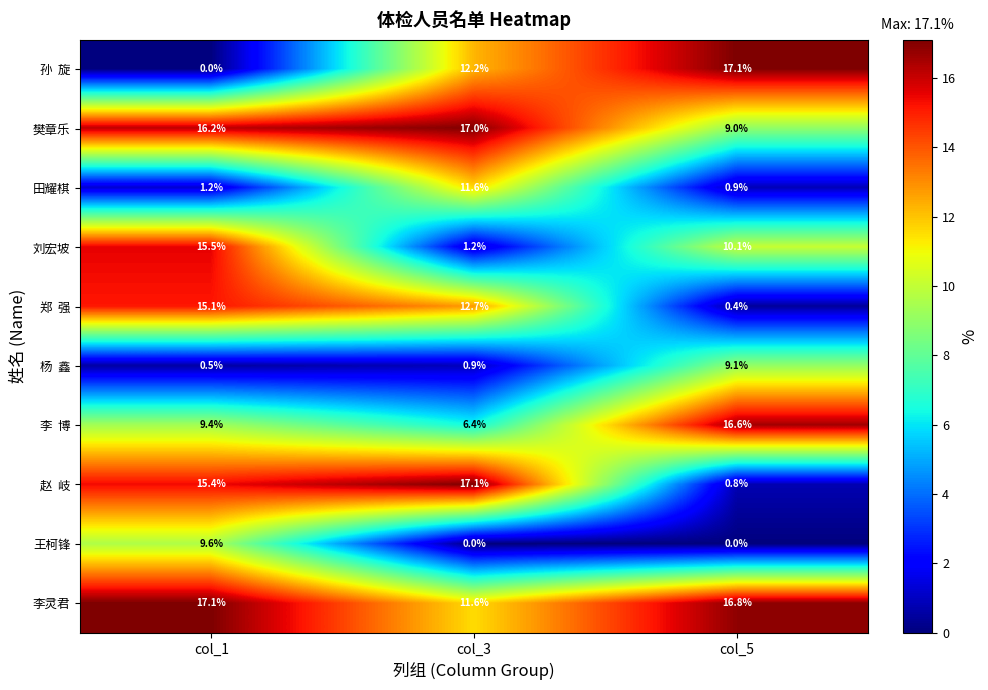

How many data points does each series have?

3